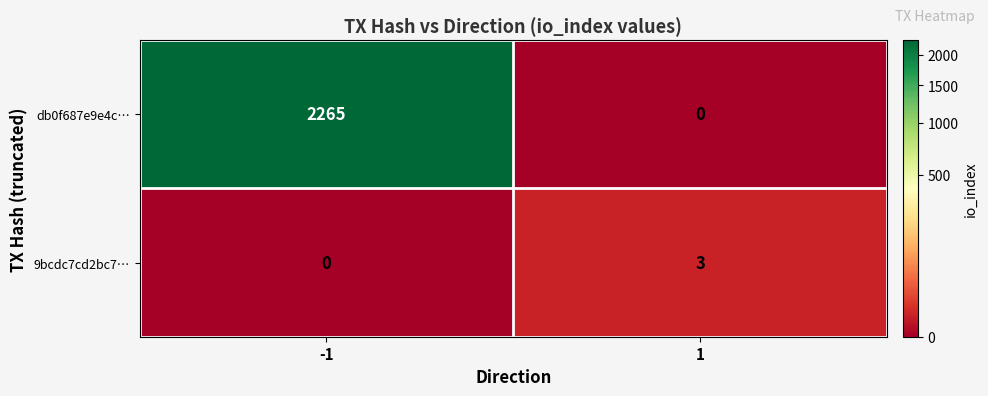

What is the maximum value shown in the chart?

2265